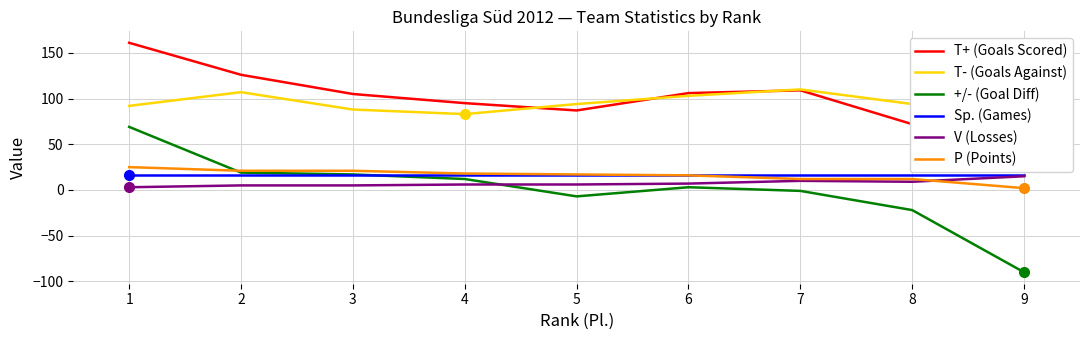

At which label does +/- (Goal Diff) first exceed 3?

1